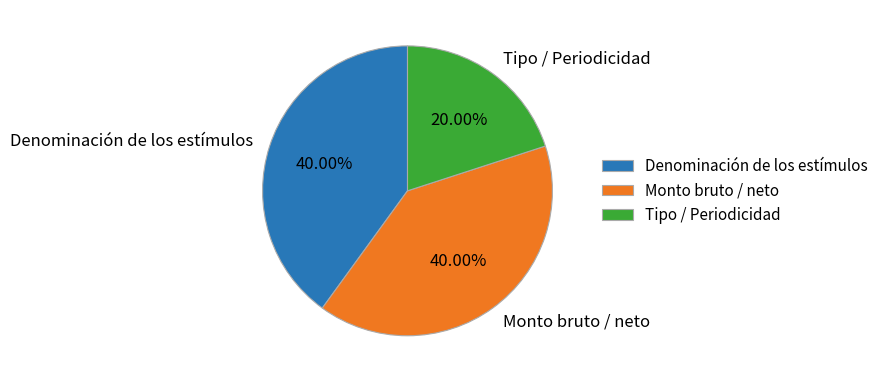

Which slice is the smallest?

Tipo / Periodicidad